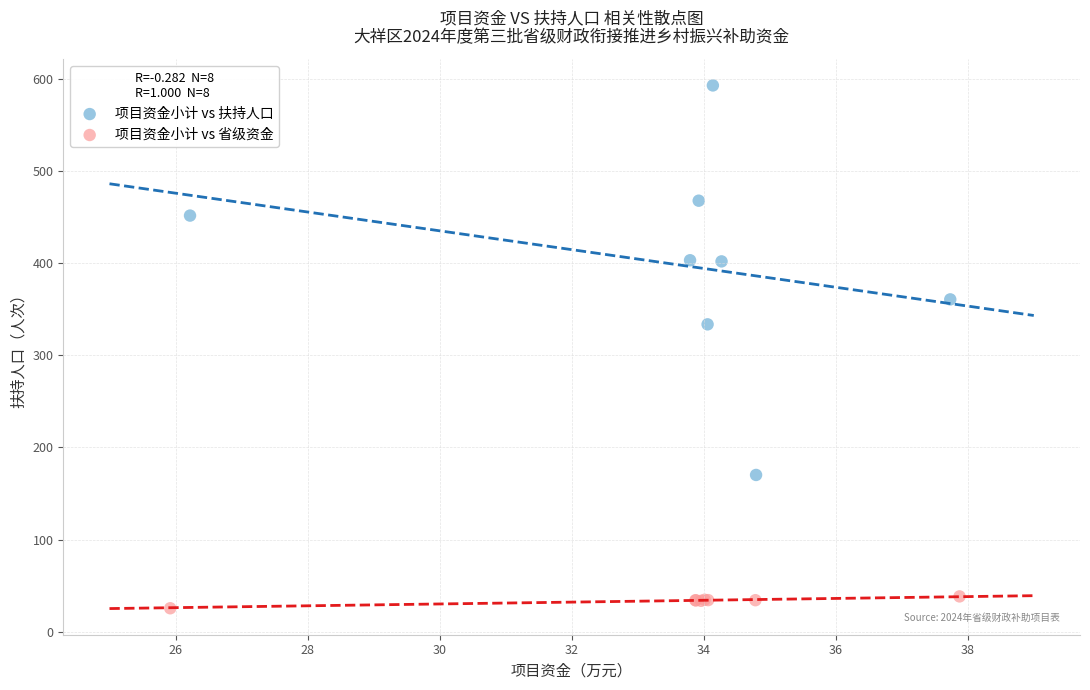

Which series has the widest spread of Y values?

项目资金小计 vs 扶持人口